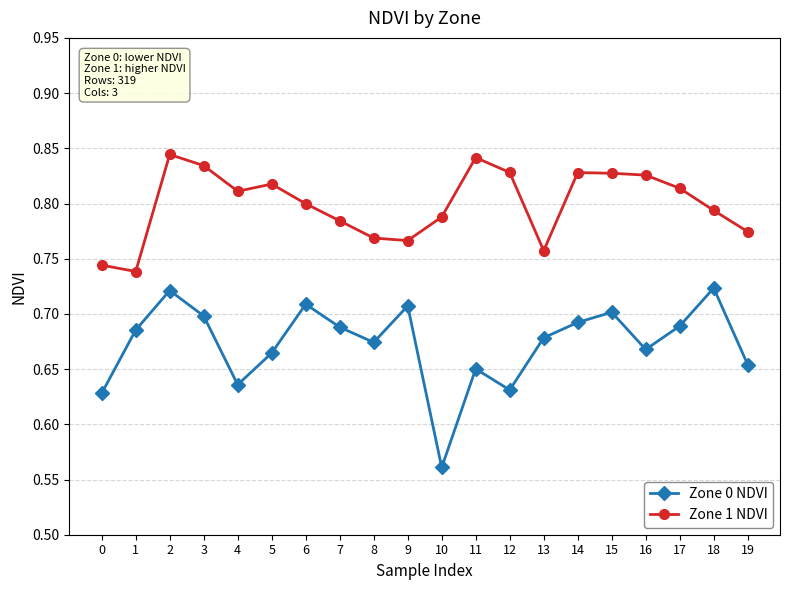

Count the Zone 1 NDVI values in the range 0 to 1.

20